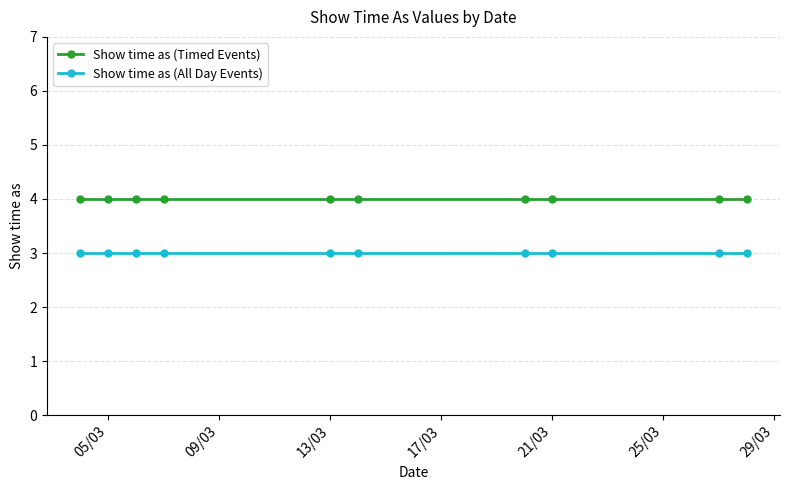

What is the greatest value displayed?

4